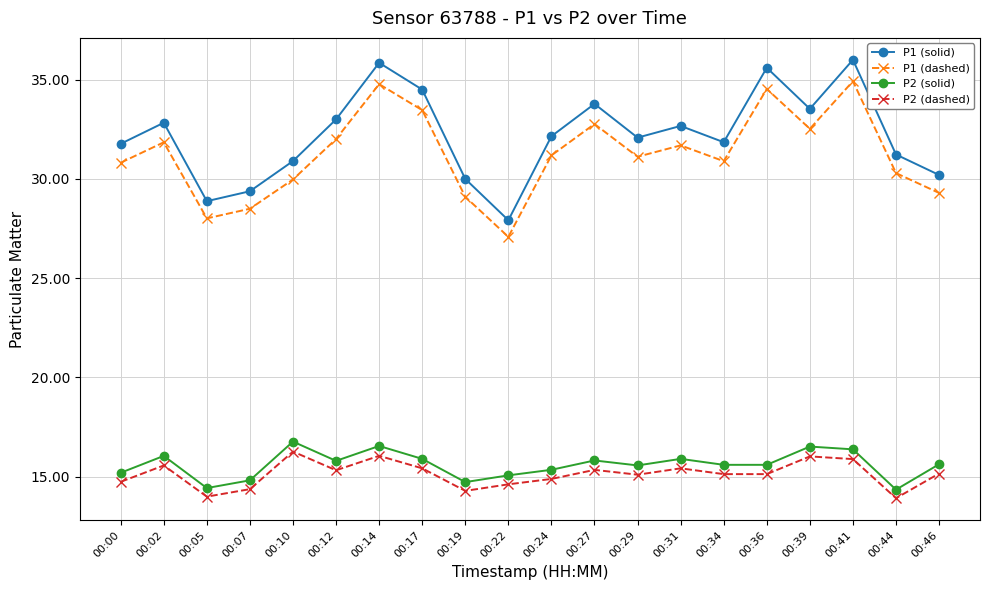

How many interior local peaks does the P1 (dashed) series have?

6